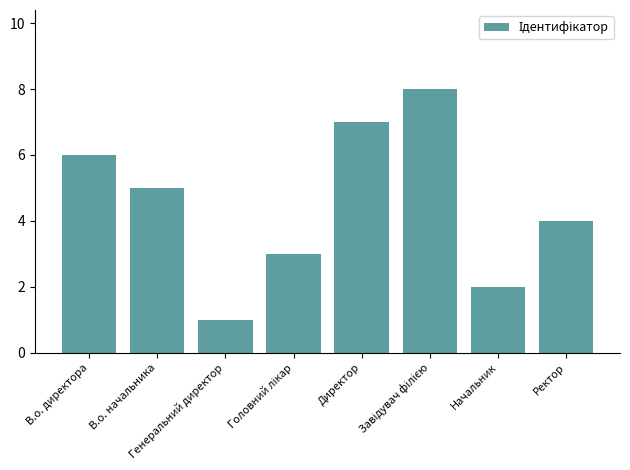

What is the sum of all values?

36